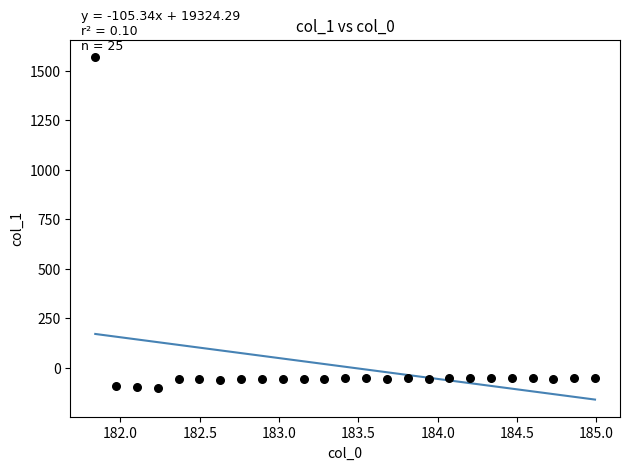

What is the range of Y values (max minus min)?

1672.5